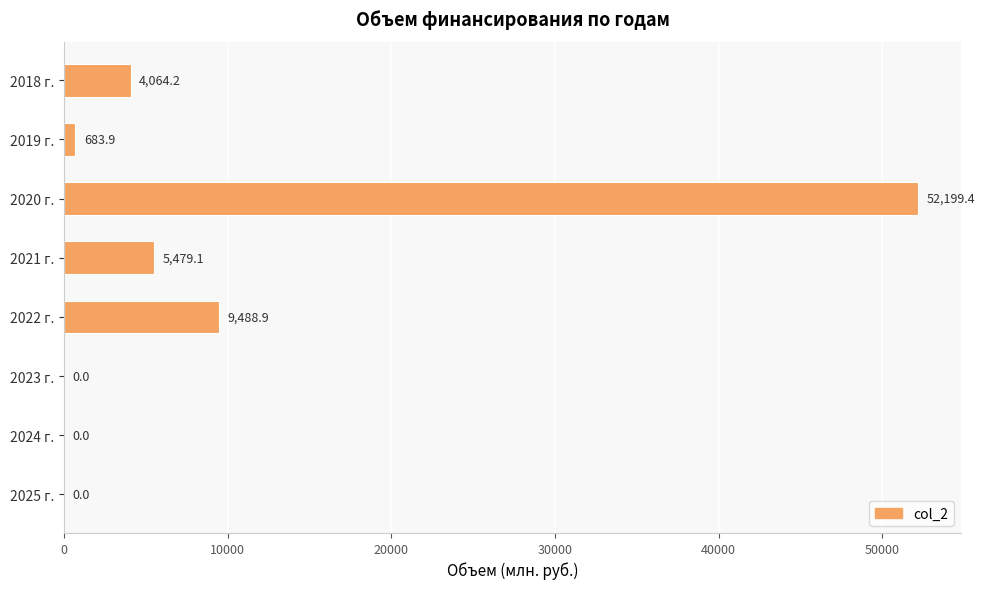

The chart shows a value of 15677.4 at 2022 г.. True or false?

False